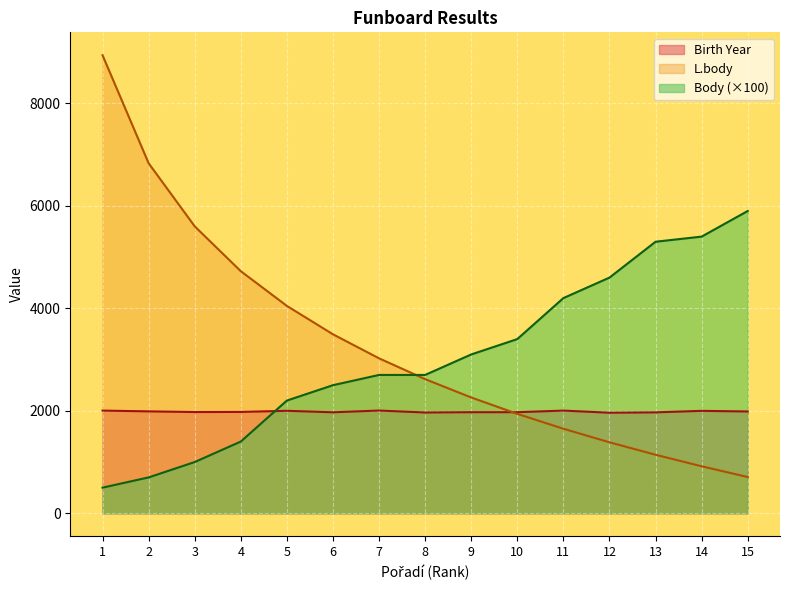

At how many categories does at least one series exceed 7801?

1